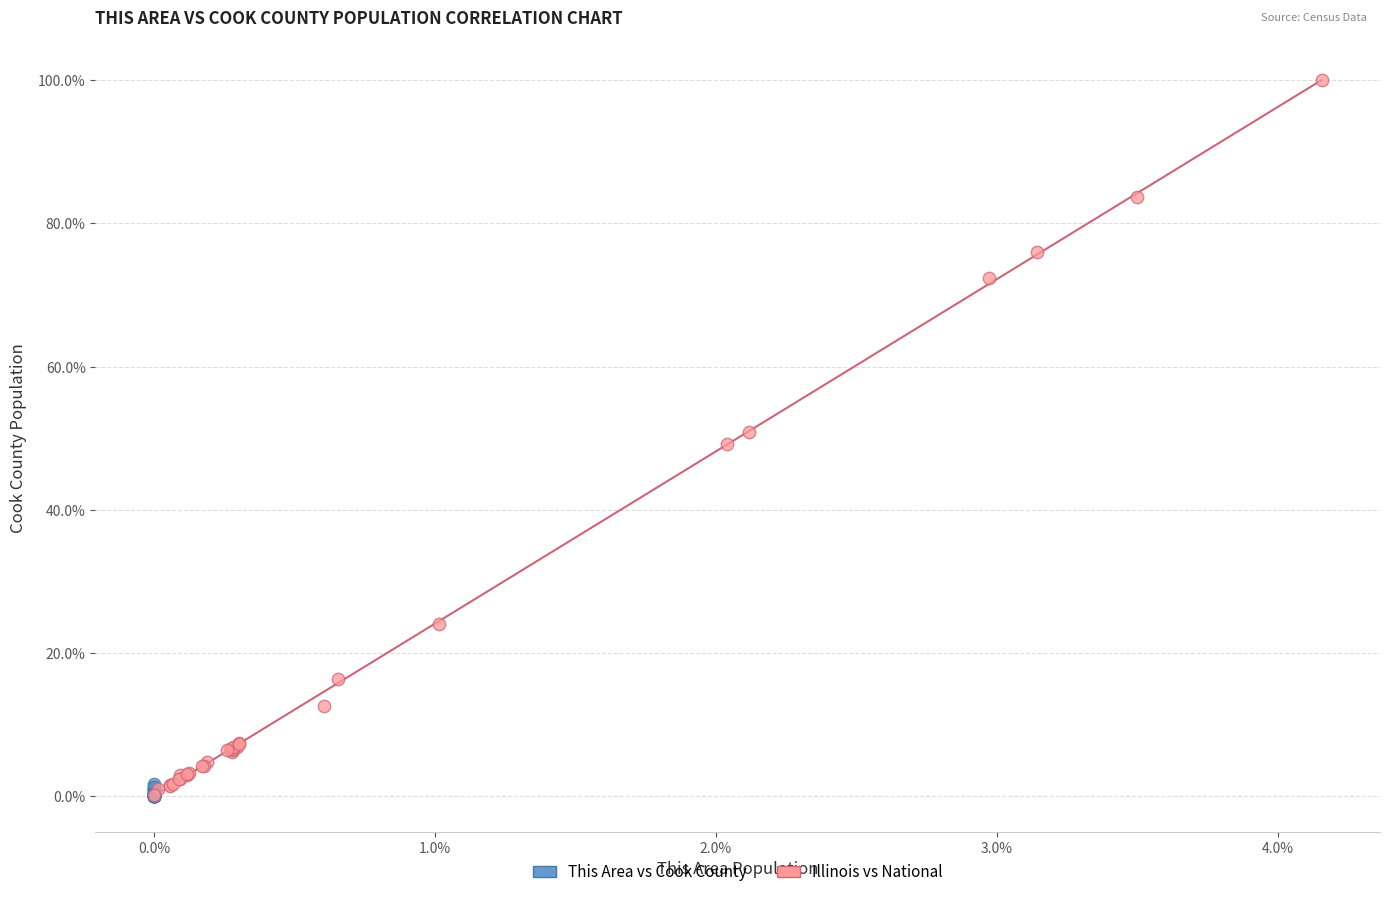

Which series has the largest Y range (max minus min)?

Illinois vs National